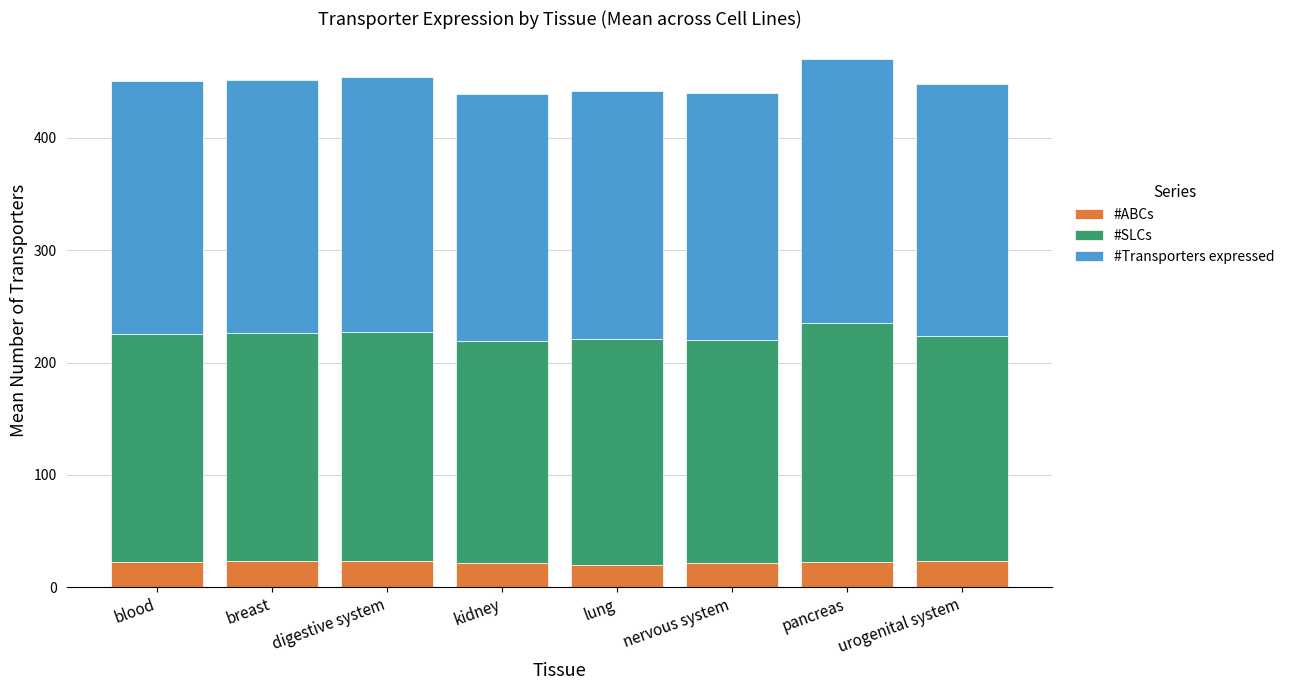

What is the average value of the #ABCs series?

22